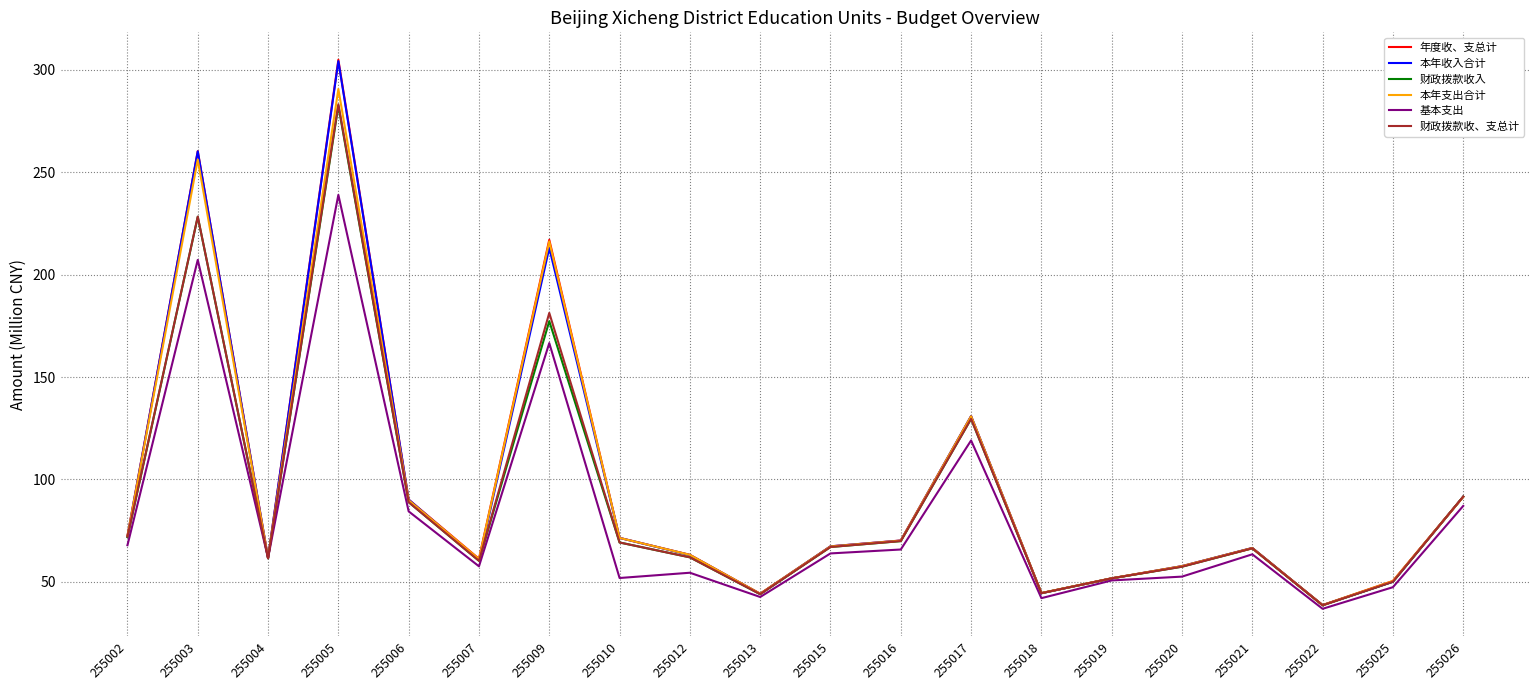

At which category is the sum across all series the highest?

255005